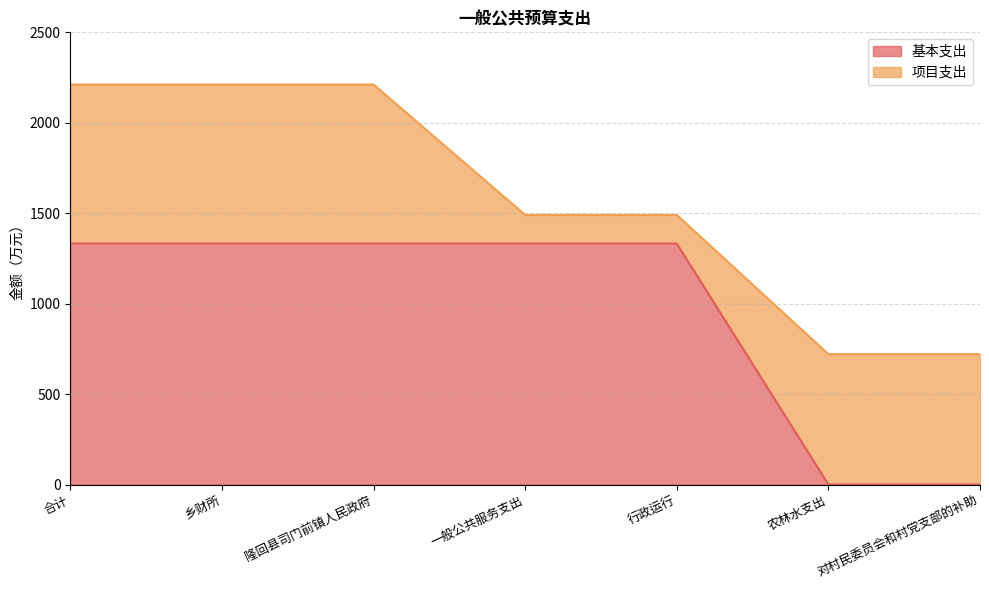

The value at 行政运行 is 2238.8. True or false?

False